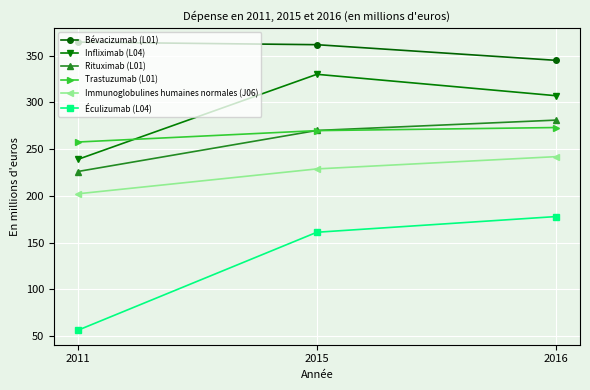

Which category has the highest value in the Rituximab (L01) series?

2016